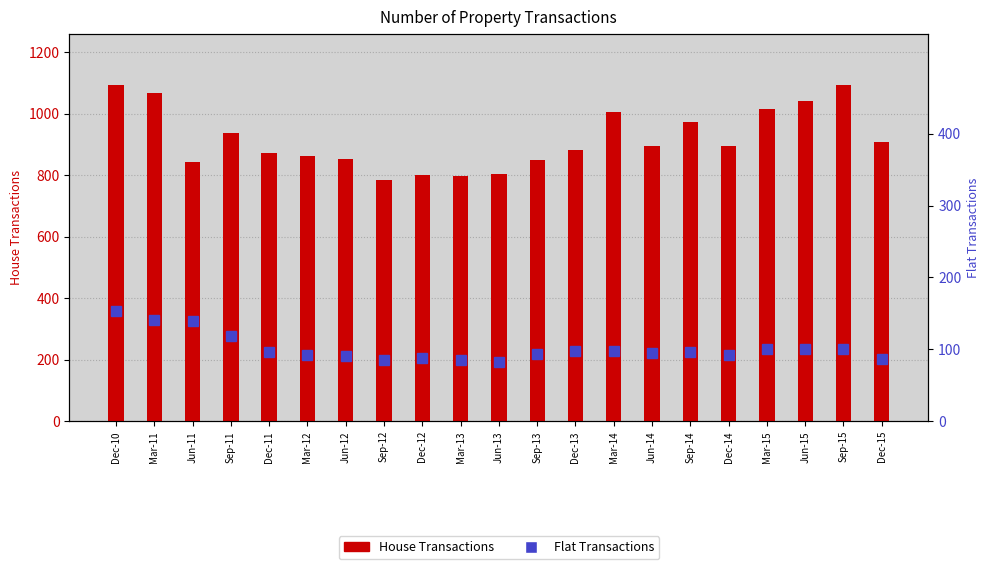

Reading left to right, extract all data points from this chart.

Flat Transactions: 359	329	327	276	225	217	211	198	205	198	192	219	229	229	223	226	216	236	236	235	202
House Transactions: 1092	1067	844	937	871	864	852	785	801	799	804	851	882	1007	894	973	895	1015	1041	1095	907